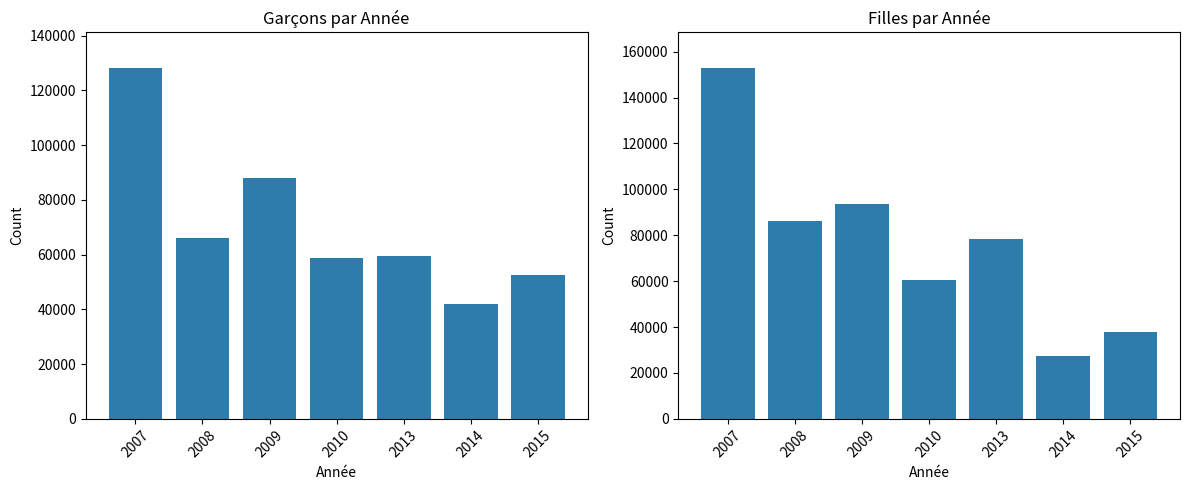

Is the value of Filles at 2014 greater than the value of garçons at 2013?

No